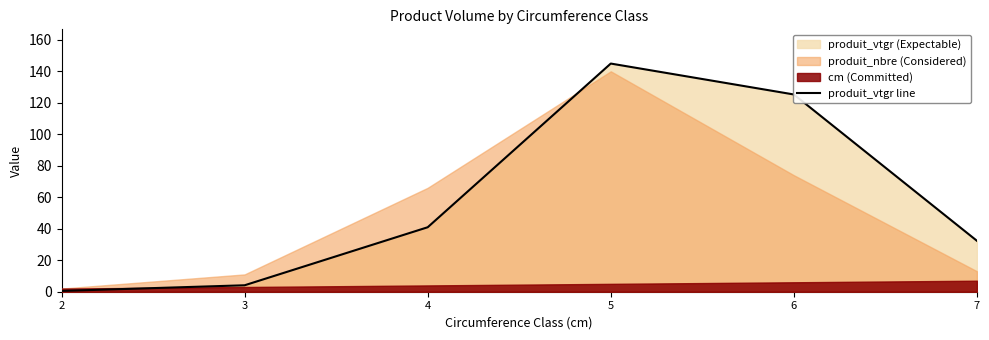

Count the number of categories in the chart.

6